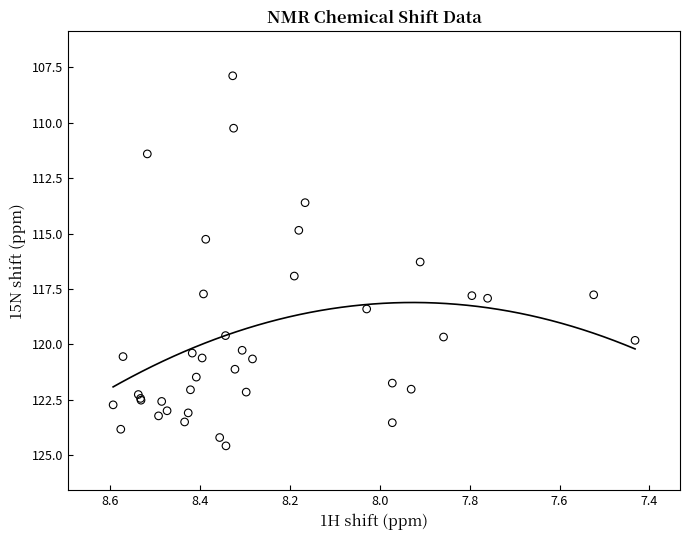

What Y value in the scatter plot is closest to 116?

116.3